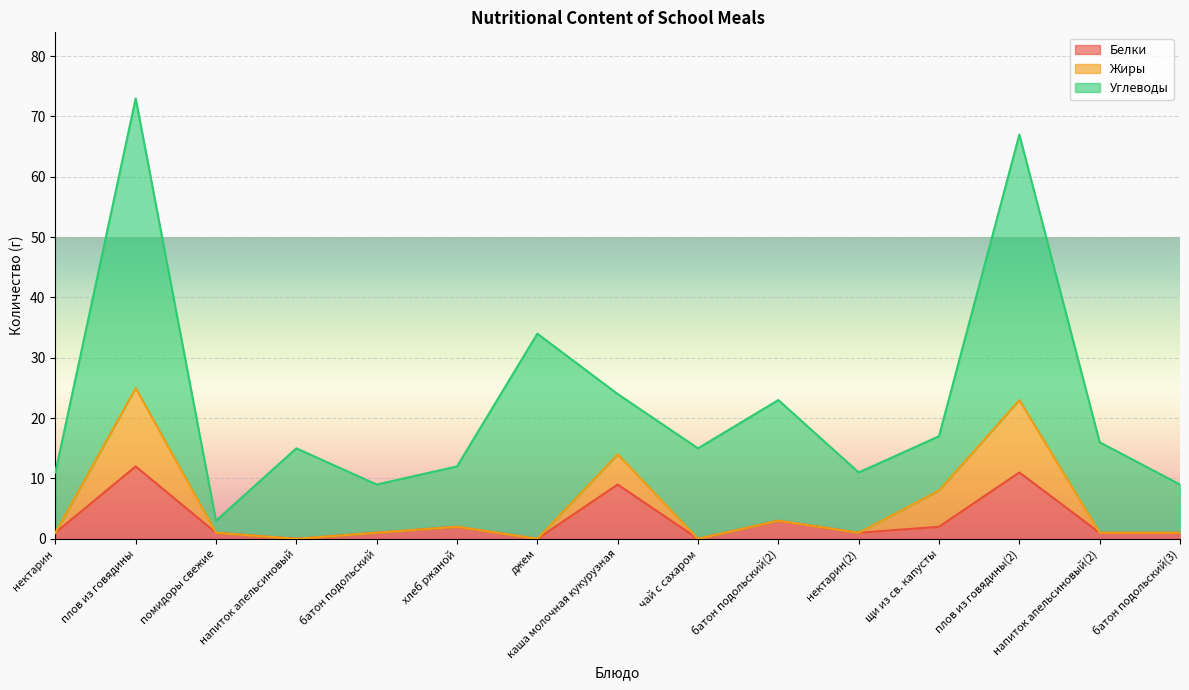

At which category is the sum across all series the highest?

плов из говядины